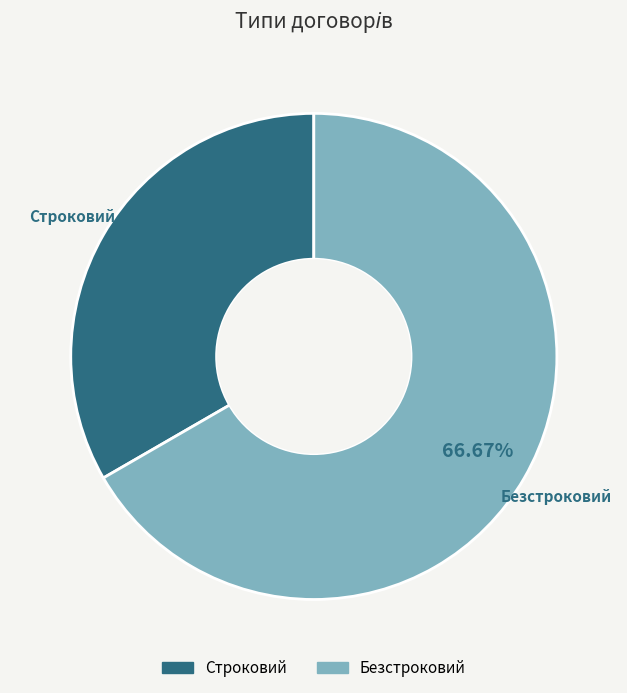

What percentage do Строковий and Безстроковий together represent?

100.0%